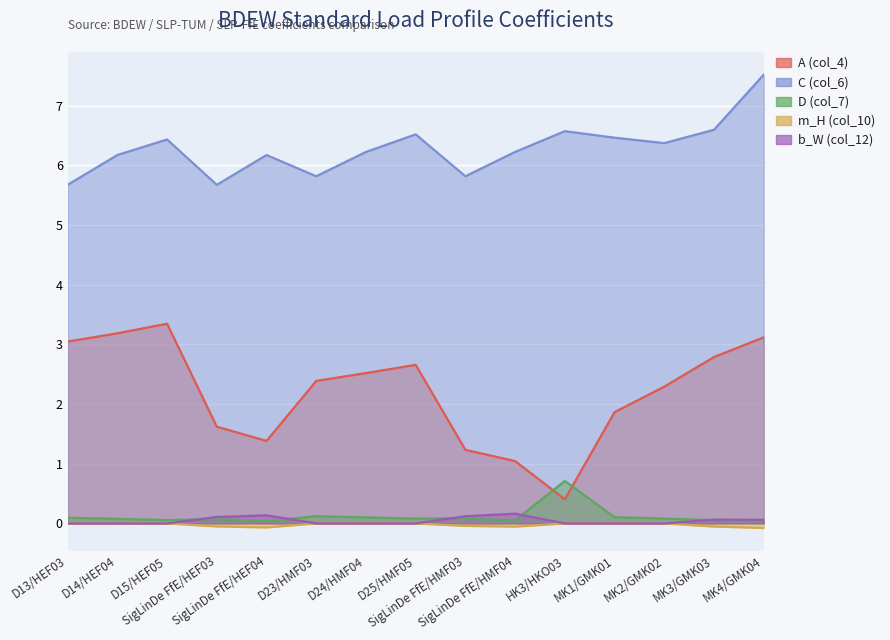

How many distinct data groups are displayed?

5